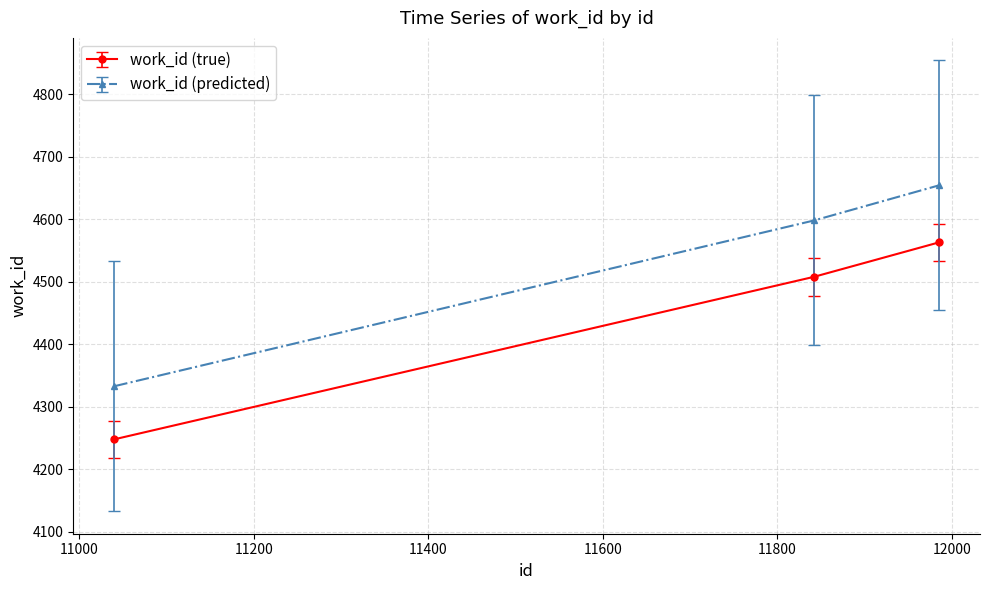

Rank the series by their average value, from lowest to highest.

work_id (true), work_id (predicted)